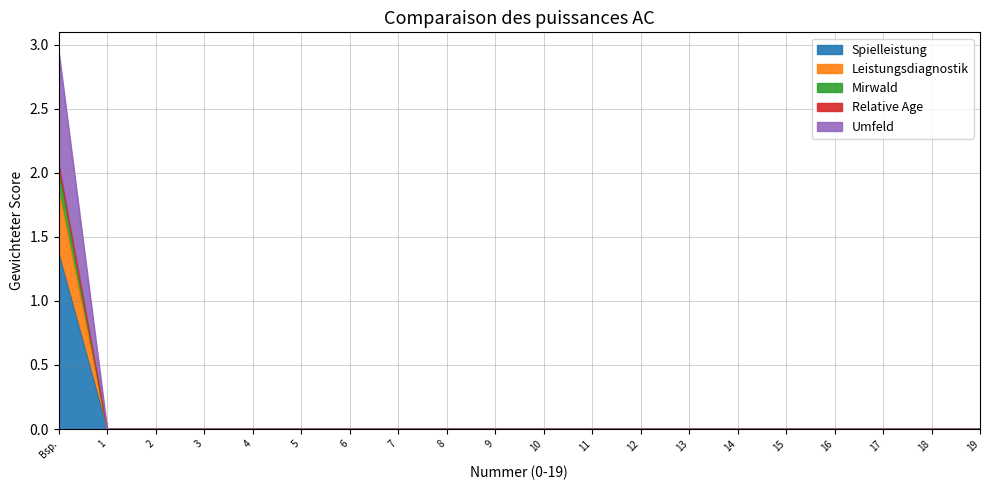

At 2, list the series in order from smallest to largest.

Spielleistung, Leistungsdiagnostik, Mirwald, Umfeld